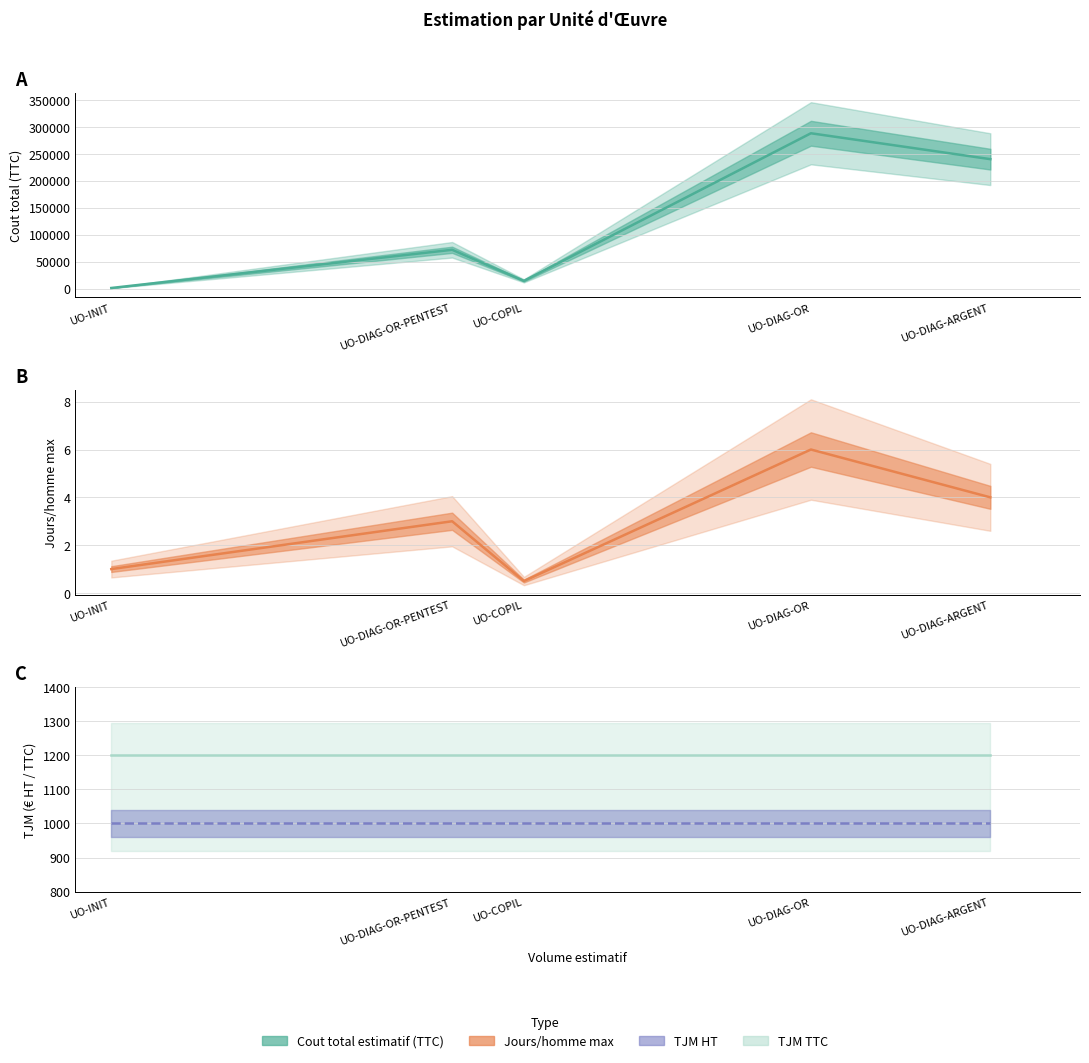

What is the sum of the TJM HT values at UO-DIAG-OR-PENTEST and UO-INIT?

2000.0